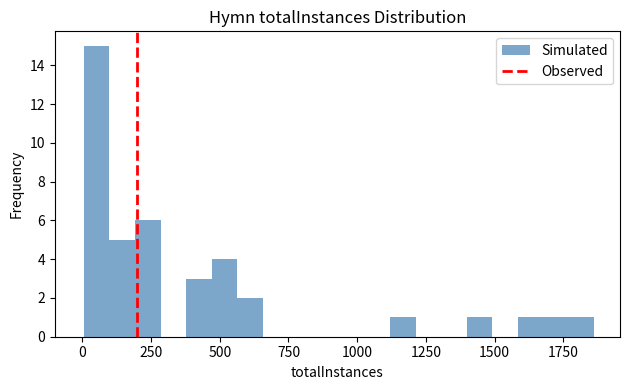

Around what value on the x-axis is the tallest bar? Give the approximate position of its centre, as read against the axis.

50